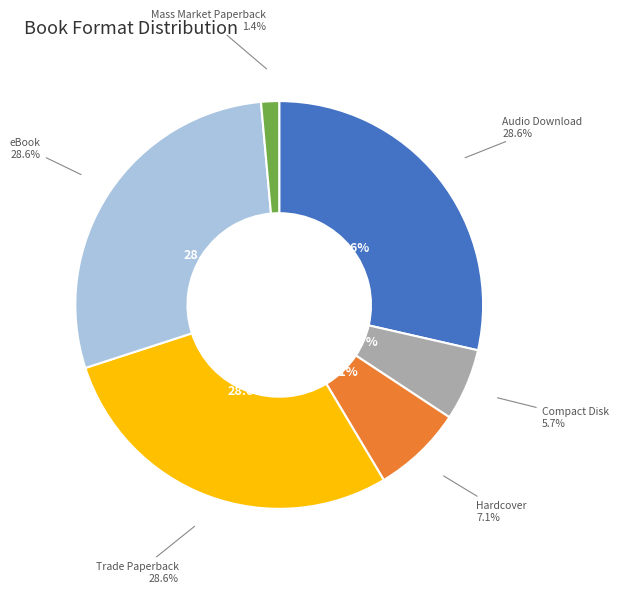

Which slice is the largest?

Audio Download